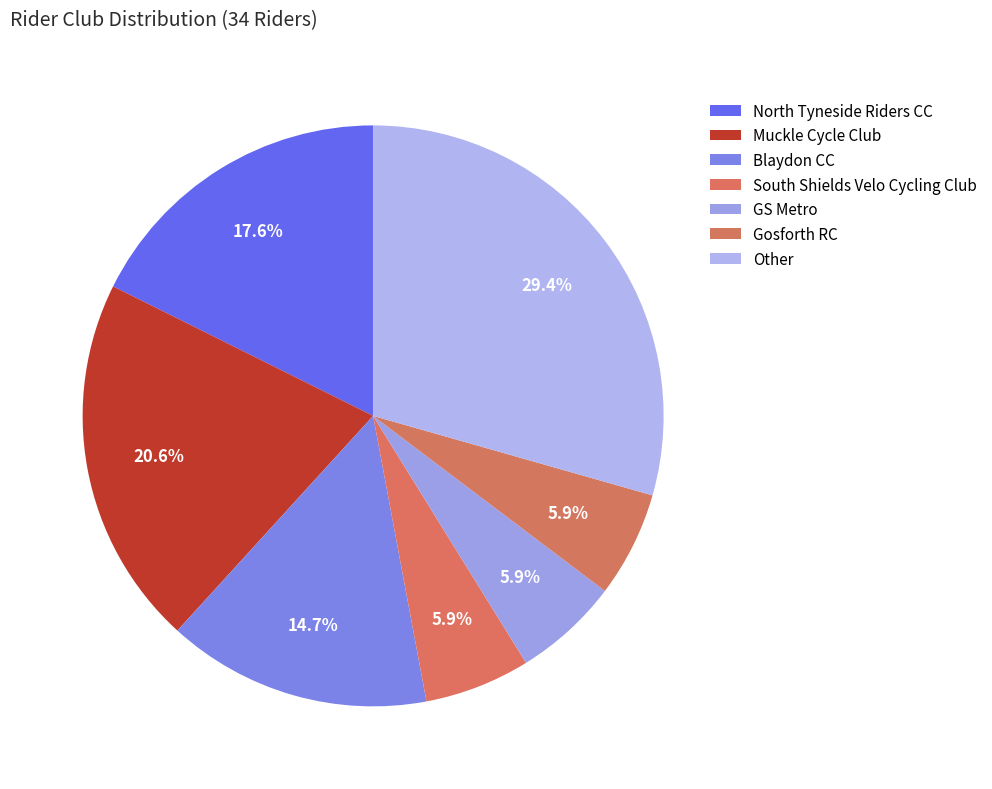

Is it true that GS Metro is 12% of the pie?

False